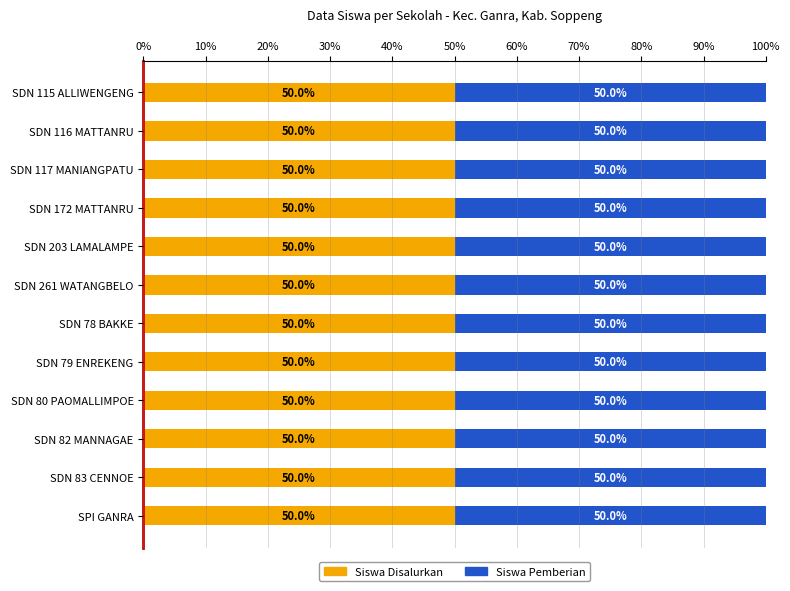

The value of Siswa Pemberian at SD NEGERI 80 PAOMALLIMPOE is 3. True or false?

True